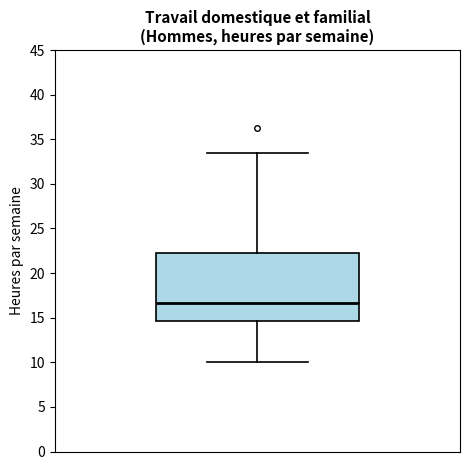

Where is the lower edge of the box on the y-axis? The values are not printed on the chart, so give them approximately, as read against the axis.

14.5